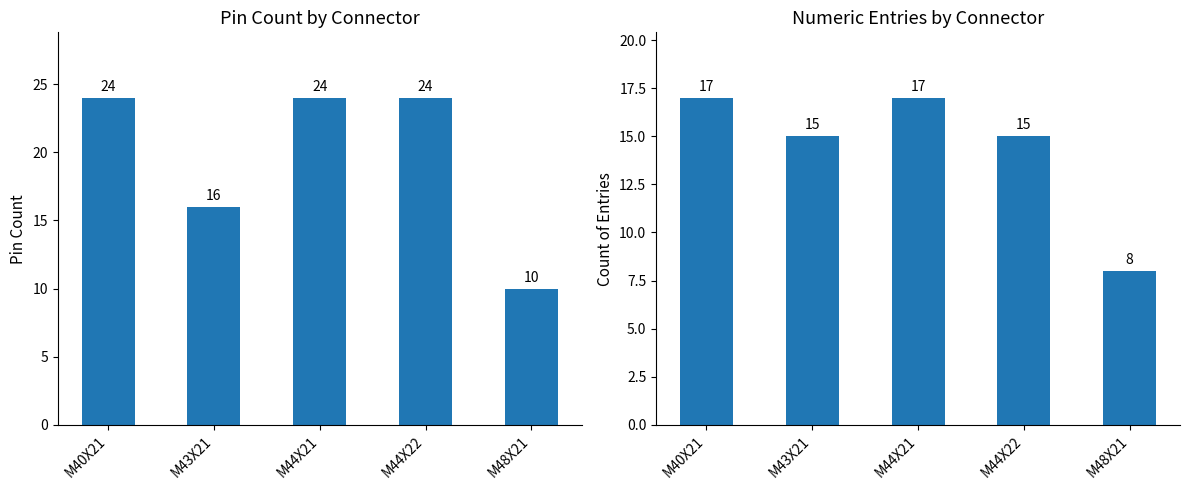

Which series has the largest total across all categories?

Pin Count